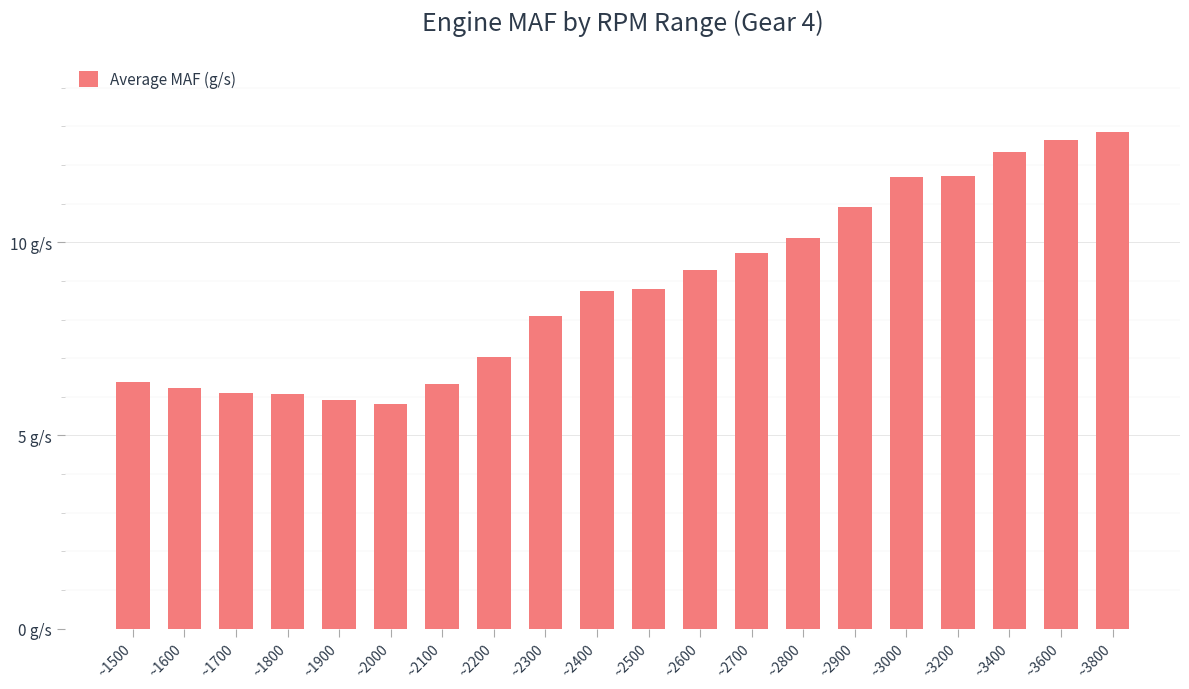

Which label corresponds to the smallest value in the chart?

~2000